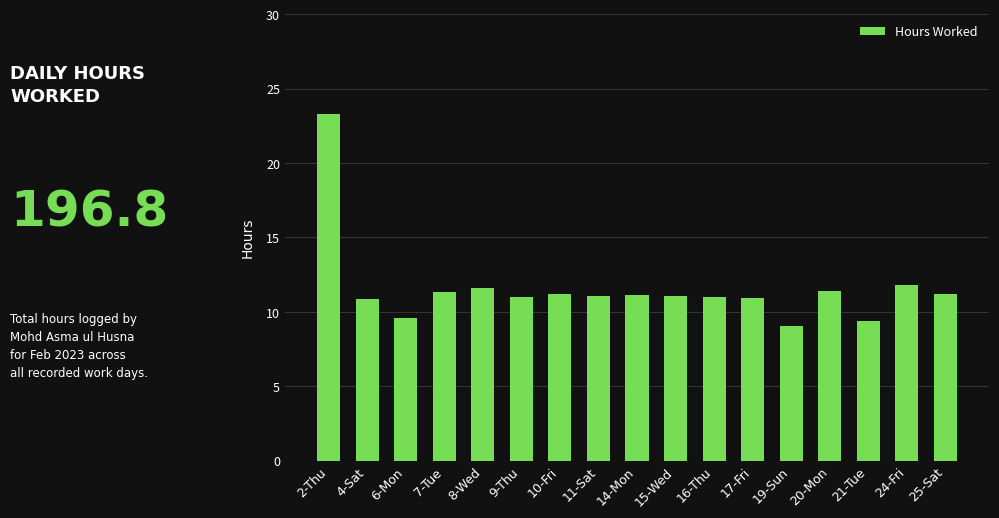

The chart shows a value of 11.2 at 10-Fri. True or false?

True